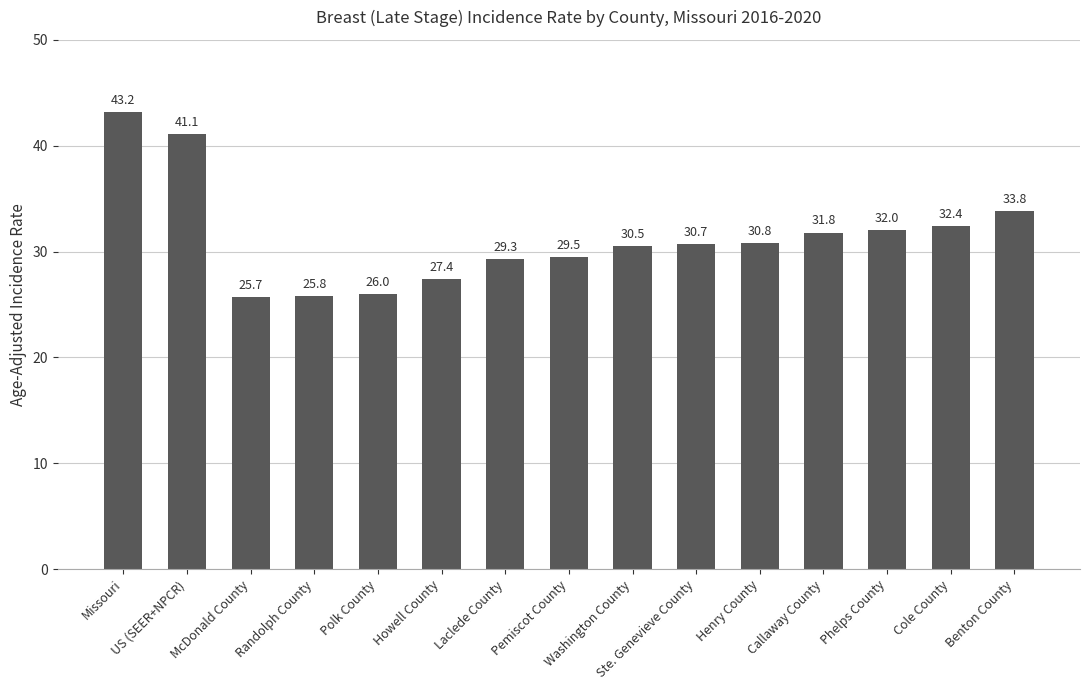

What is the sum of all values?

470.0